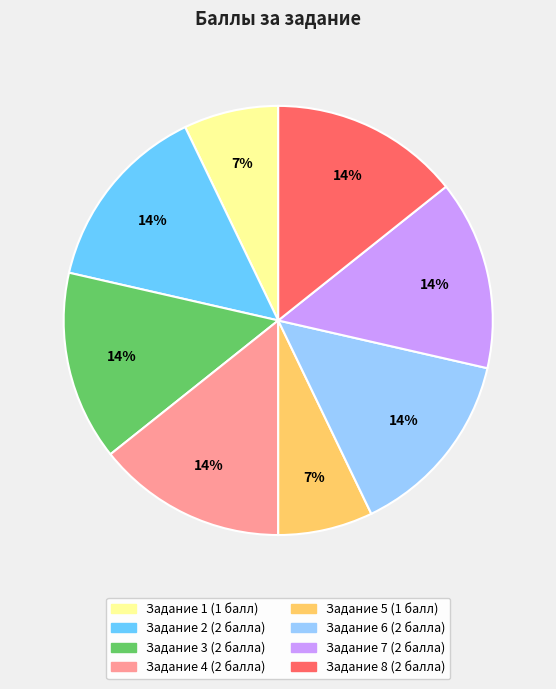

Combined, do Задание 7 and Задание 5 account for over 50%?

No